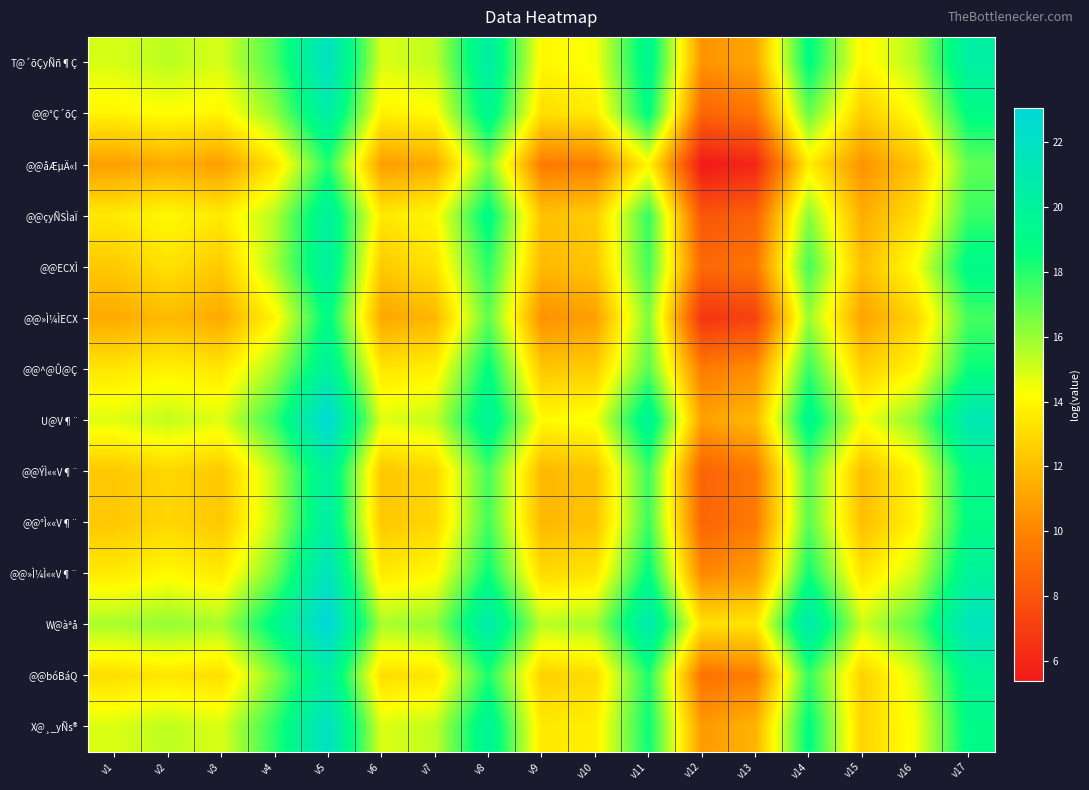

At which category is the sum across all series the highest?

v5